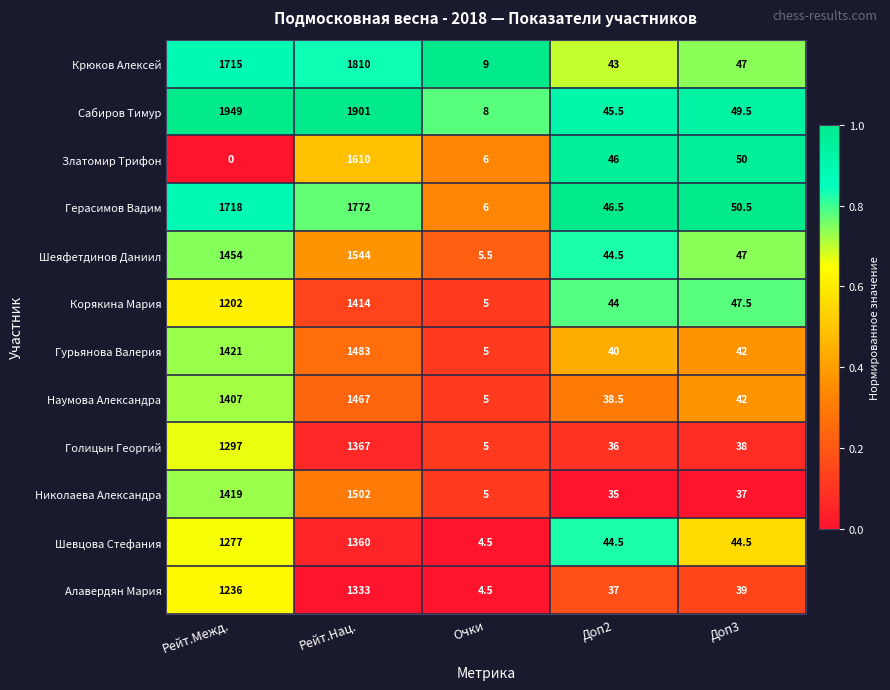

Which series has the largest total across all categories?

Сабиров Тимур